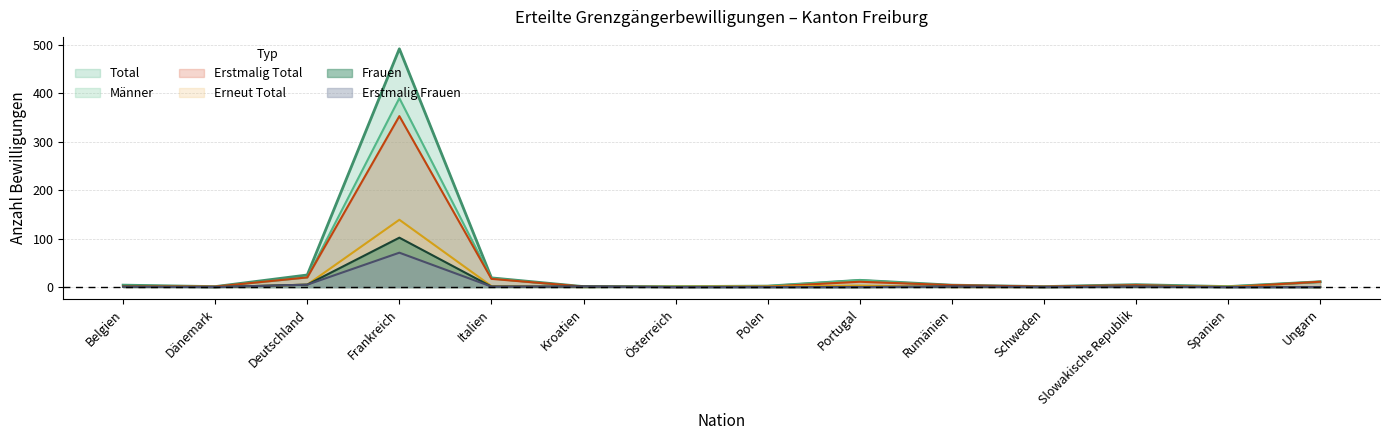

At Italien, list the series in order from smallest to largest.

Frauen, Erstmalig Frauen, Erneut Total, Erstmalig Total, Männer, Total